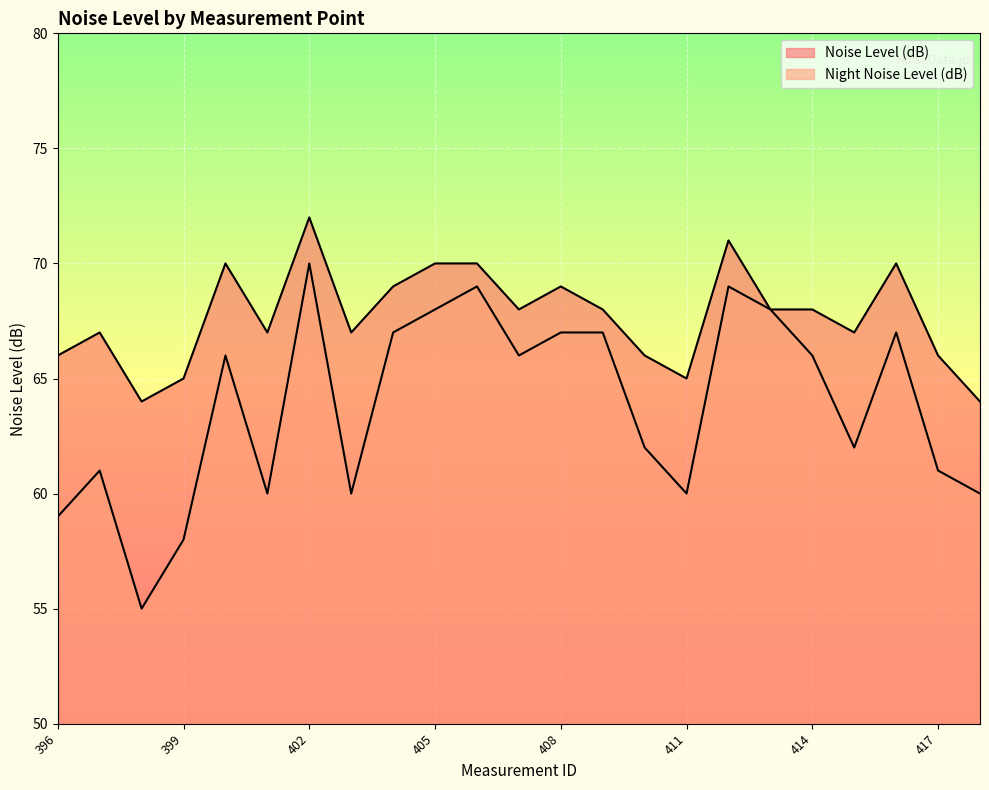

Which series has the largest total across all categories?

Noise Level (dB)